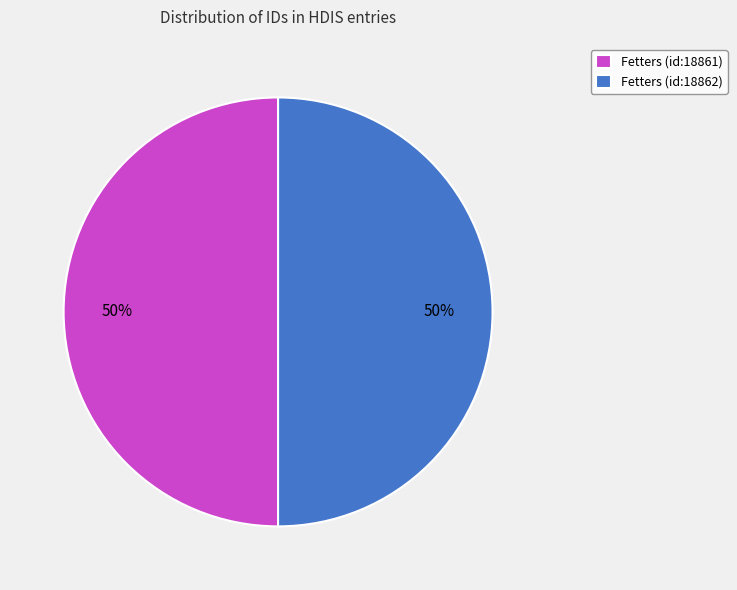

True or false: Fetters (id:18861) accounts for 59% of the total.

False